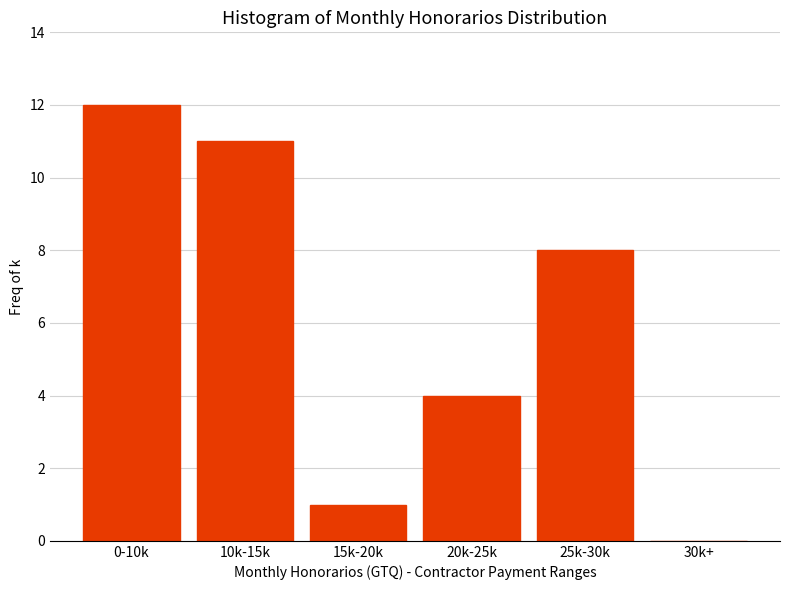

Reading left to right, transcribe all the data shown in this chart.

0-10k=12	10k-15k=11	15k-20k=1	20k-25k=4	25k-30k=8	30k+=0